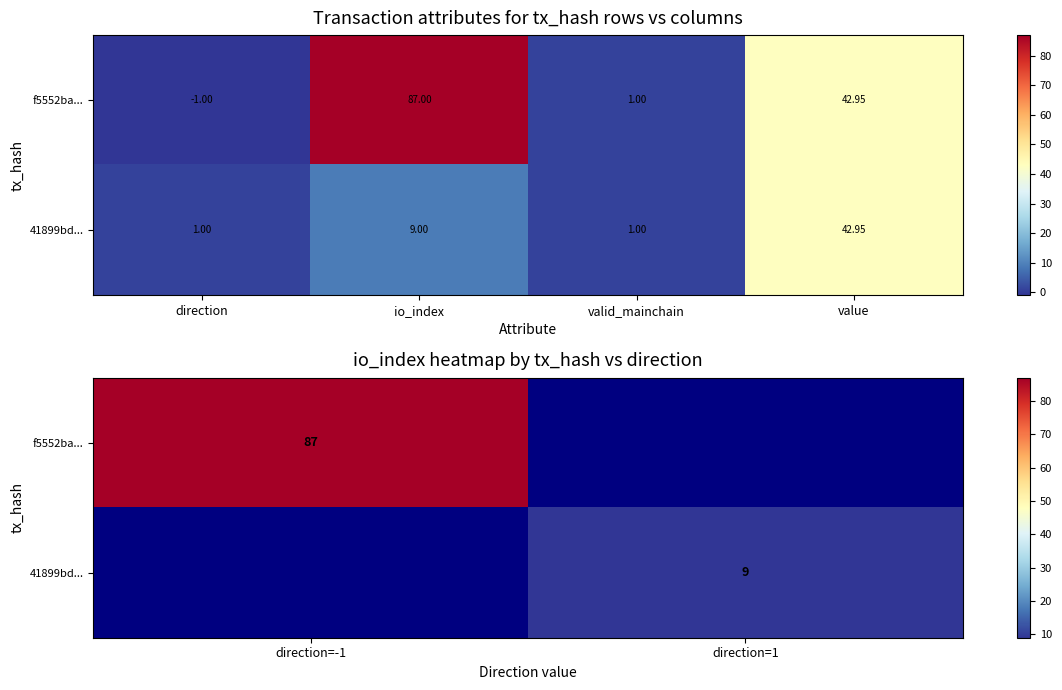

Is it true that 41899bd... equals 14.7 at direction=1?

False